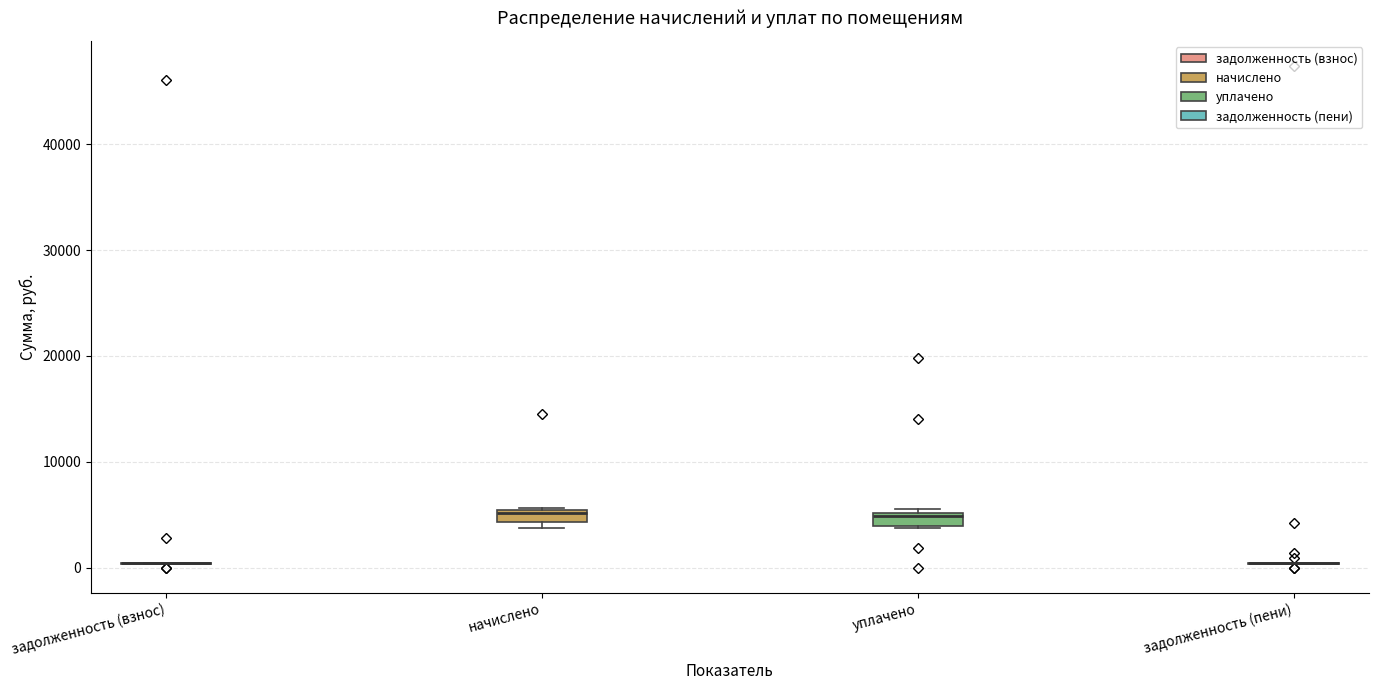

Where is the lower edge of the box for уплачено on the y-axis? The values are not printed on the chart, so give them approximately, as read against the axis.

4000